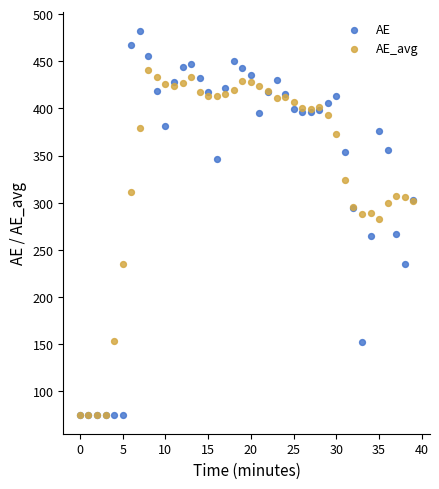

Across all series, what Y value is closest to 278?

283.2